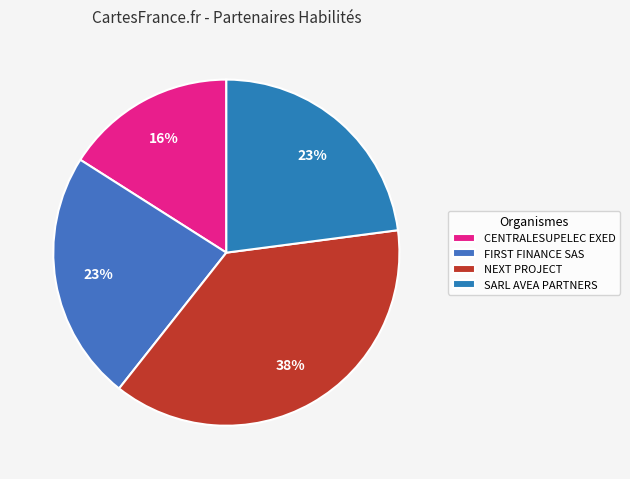

True or false: SARL AVEA PARTNERS accounts for 23% of the total.

True